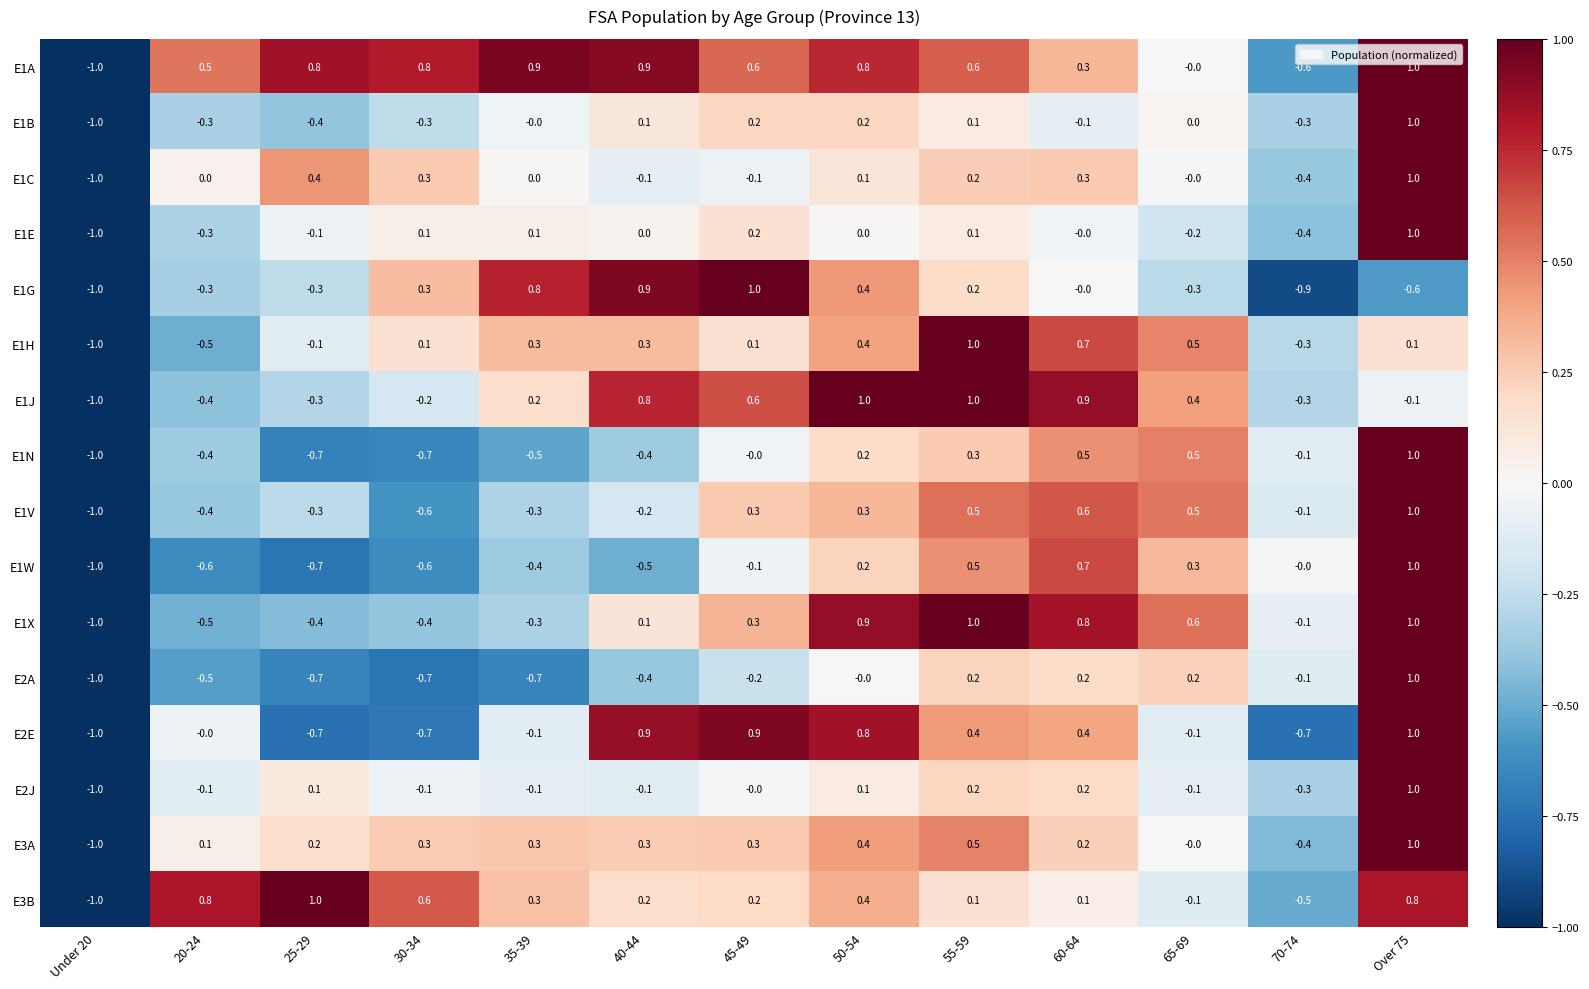

Read the E3A value at 55-59.

0.5